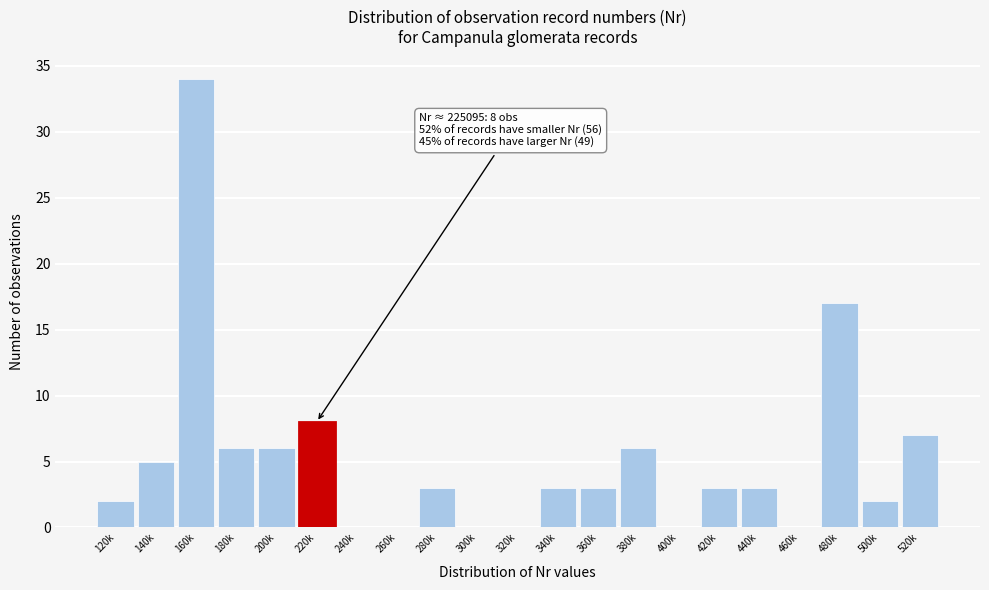

Reading left to right, extract all data points from this chart.

120k=2	140k=5	160k=34	180k=6	200k=6	220k=8	240k=0	260k=0	280k=3	300k=0	320k=0	340k=3	360k=3	380k=6	400k=0	420k=3	440k=3	460k=0	480k=17	500k=2	520k=7